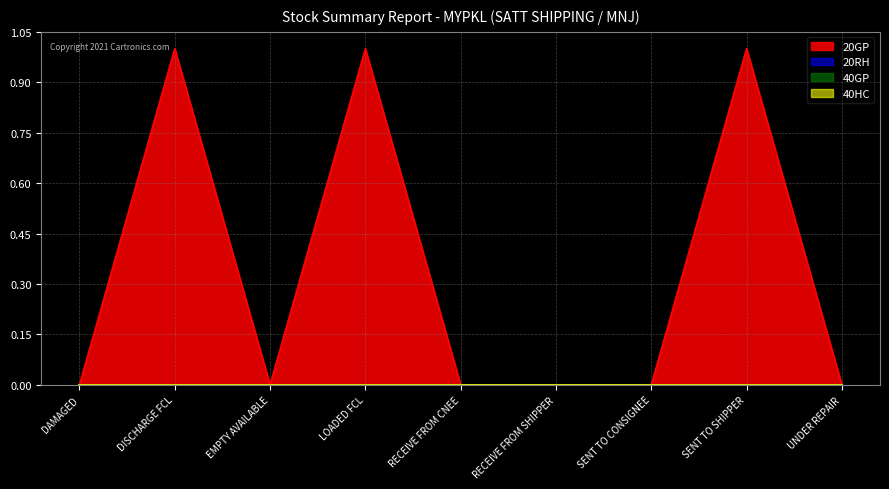

Reading right to left, what are all the values shown in this chart?

20GP: UNDER REPAIR=0	SENT TO SHIPPER=1	SENT TO CONSIGNEE=0	RECEIVE FROM SHIPPER=0	RECEIVE FROM CNEE=0	LOADED FCL=1	EMPTY AVAILABLE=0	DISCHARGE FCL=1	DAMAGED=0
20RH: UNDER REPAIR=0	SENT TO SHIPPER=0	SENT TO CONSIGNEE=0	RECEIVE FROM SHIPPER=0	RECEIVE FROM CNEE=0	LOADED FCL=0	EMPTY AVAILABLE=0	DISCHARGE FCL=0	DAMAGED=0
40GP: UNDER REPAIR=0	SENT TO SHIPPER=0	SENT TO CONSIGNEE=0	RECEIVE FROM SHIPPER=0	RECEIVE FROM CNEE=0	LOADED FCL=0	EMPTY AVAILABLE=0	DISCHARGE FCL=0	DAMAGED=0
40HC: UNDER REPAIR=0	SENT TO SHIPPER=0	SENT TO CONSIGNEE=0	RECEIVE FROM SHIPPER=0	RECEIVE FROM CNEE=0	LOADED FCL=0	EMPTY AVAILABLE=0	DISCHARGE FCL=0	DAMAGED=0